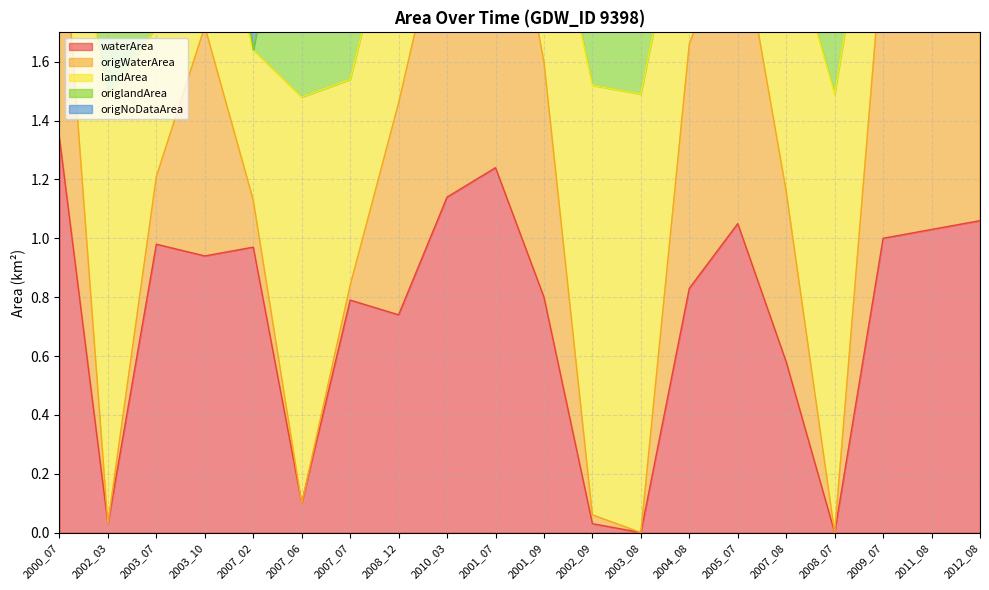

True or false: origWaterArea and waterArea intersect in this chart.

False